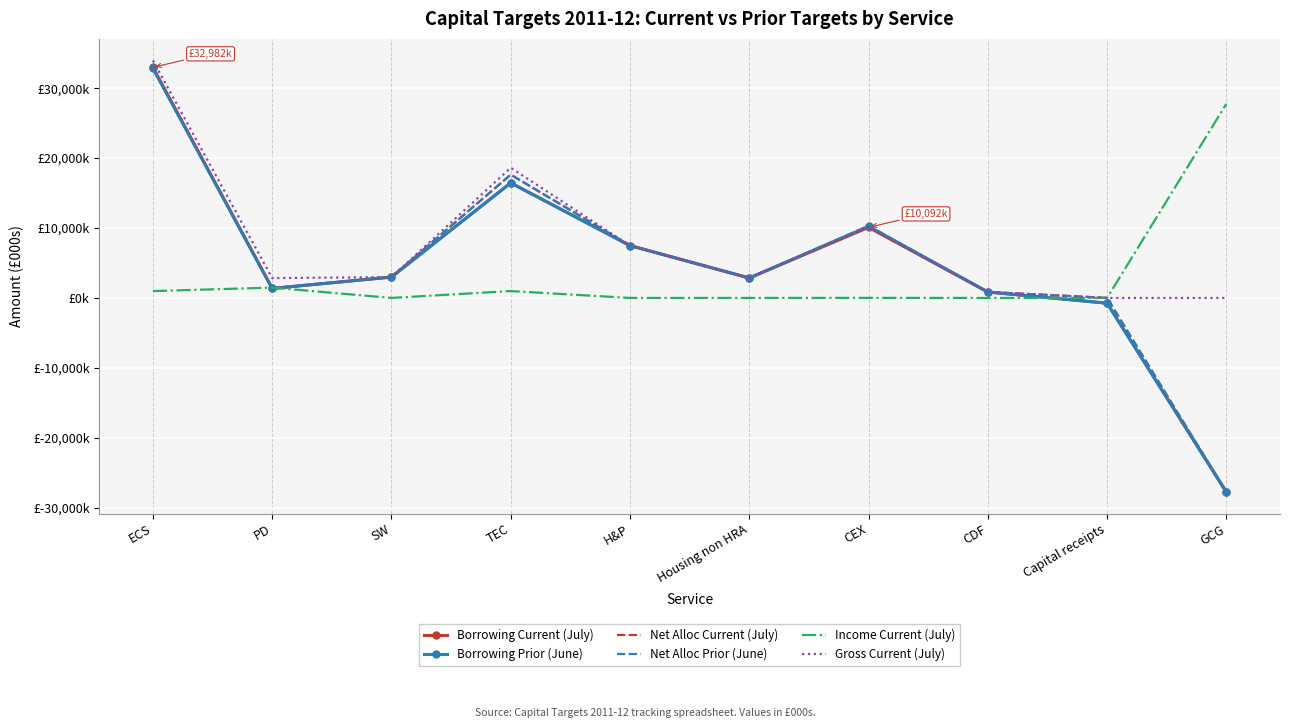

Reading left to right, list all the values displayed in this chart.

Borrowing Current (July): 32982	1360	2986	16454	7490	2851	10092	847	-750	-27758
Borrowing Prior (June): 32836	1360	2986	16454	7490	2851	10230	855	-750	-27758
Net Alloc Current (July): 32982	1360	2986	17629	7490	2851	10182	847	0	-27758
Net Alloc Prior (June): 32836	1360	2986	17629	7490	2851	10320	855	0	-27758
Income Current (July): 980	1478	0	984	0	0	11	0	0	27758
Gross Current (July): 33962	2838	2986	18613	7490	2851	10193	847	0	0